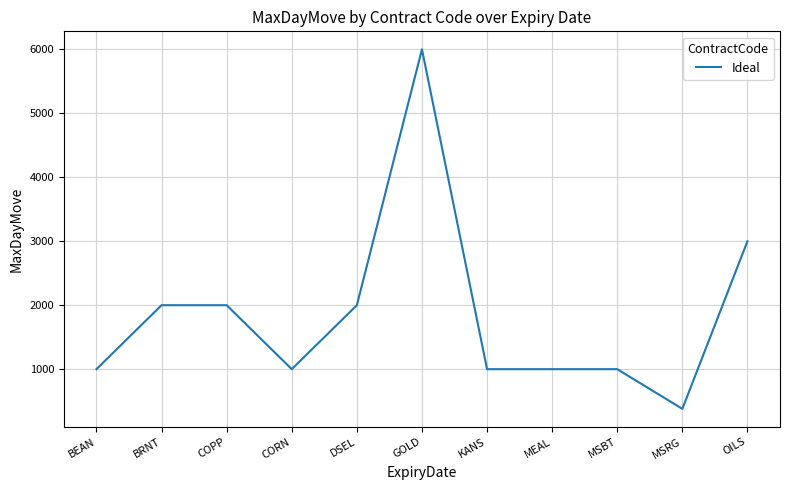

What is the change in value from COPP to MSRG?

-1620